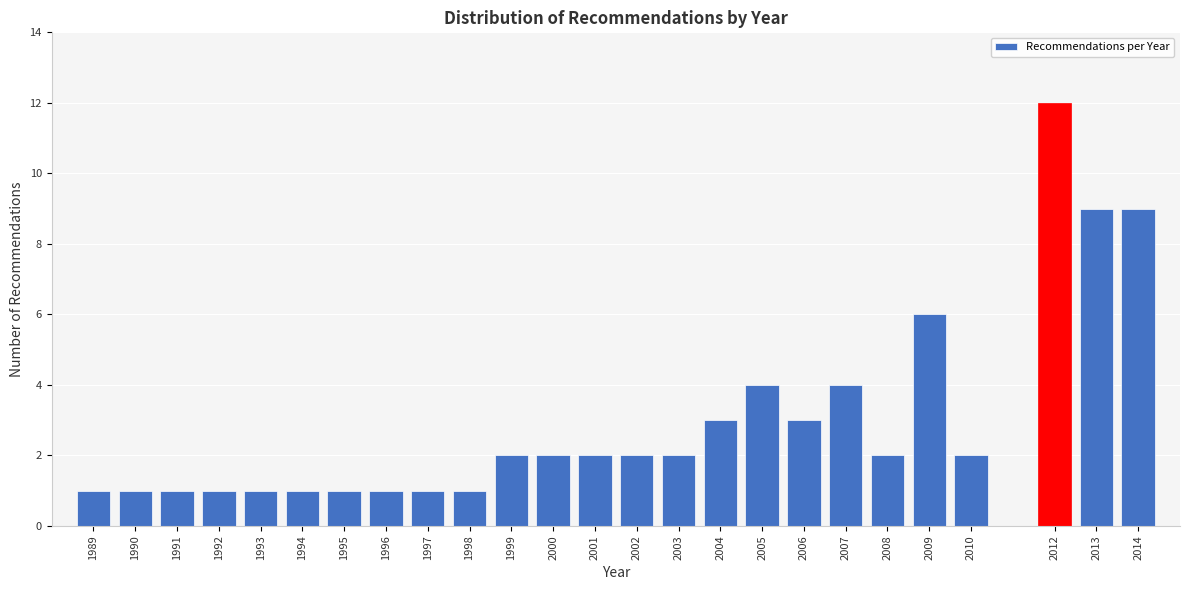

Reading left to right, transcribe all the data shown in this chart.

1	1	1	1	1	1	1	1	1	1	2	2	2	2	2	3	4	3	4	2	6	2	12	9	9